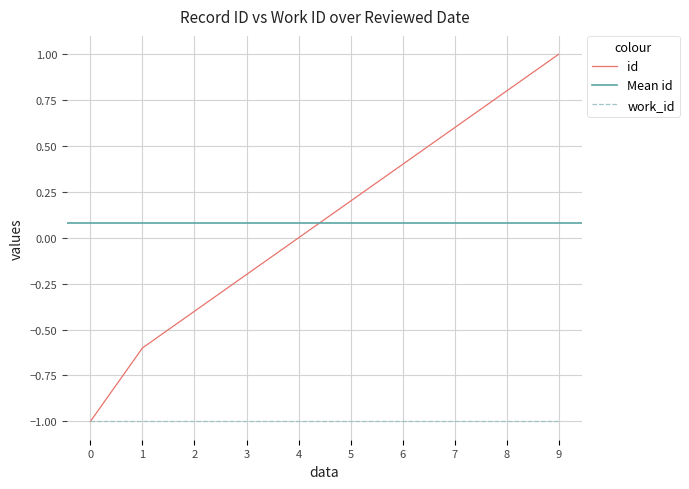

How many values are below 0?

4